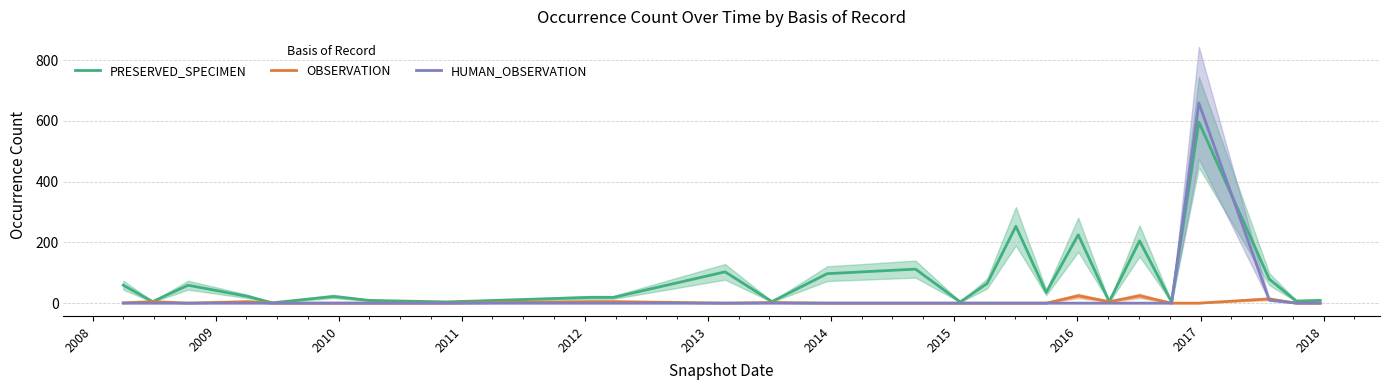

What is the sum of all HUMAN_OBSERVATION values?

669